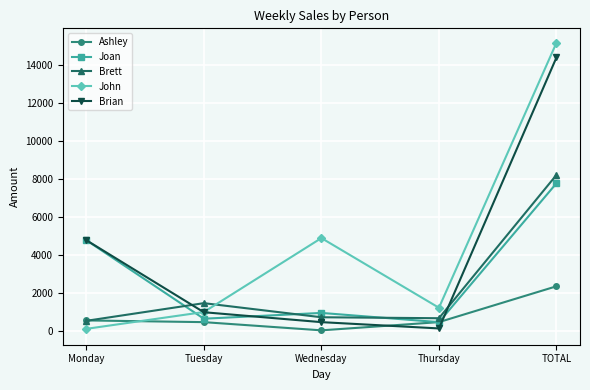

What is the sum of all Brett values?

11659.6